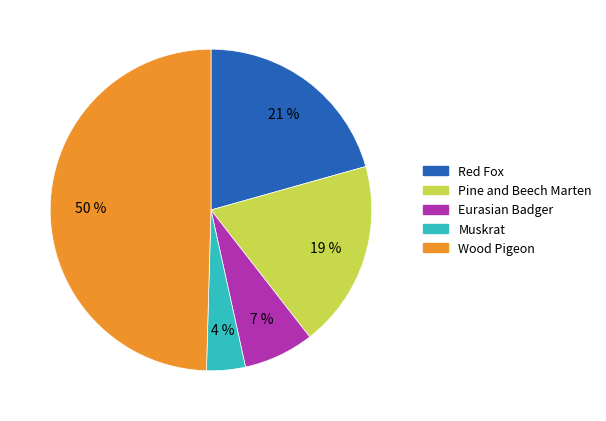

How many segments does this pie chart have?

5